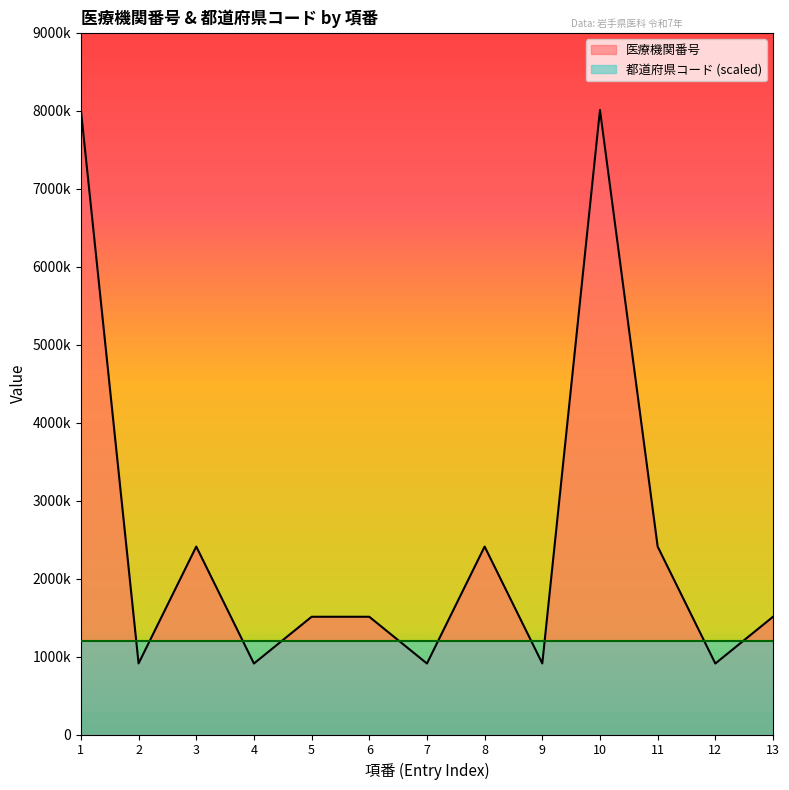

Which label corresponds to the largest value in the chart?

1